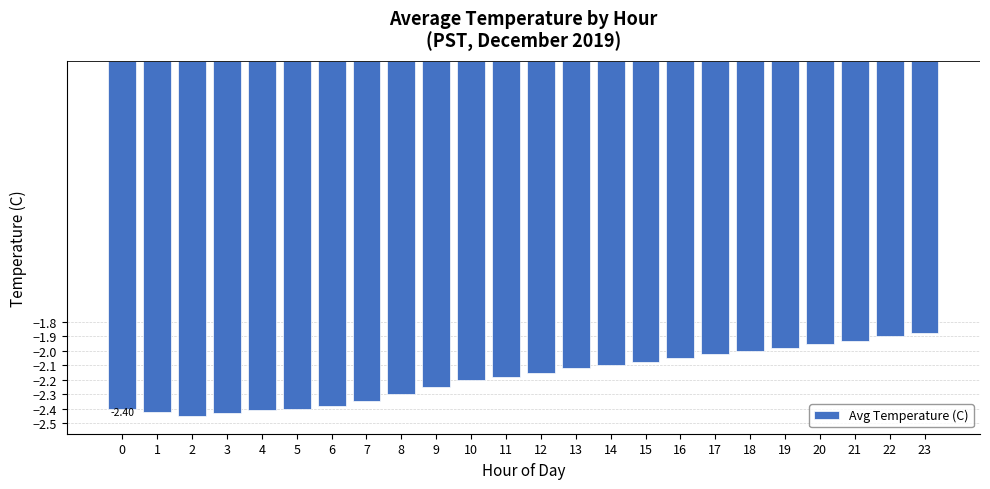

Which has a higher value, 3 or 8?

8